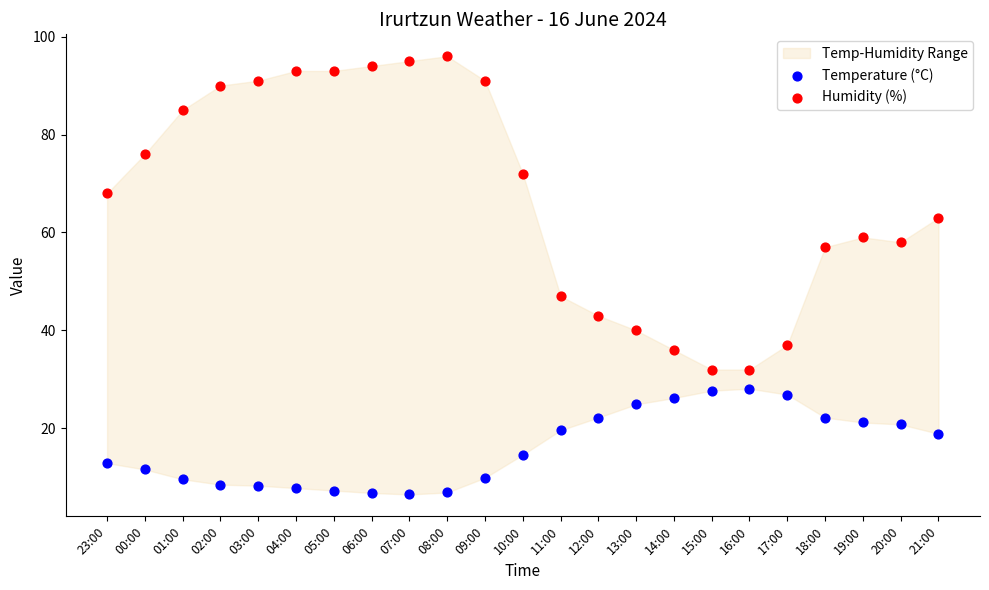

Across all series, what Y value is closest to 51?

47.0